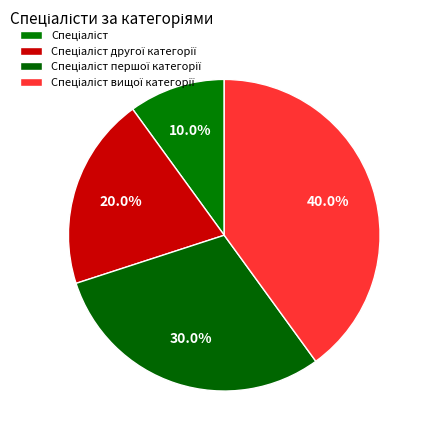

How many slices are in this pie chart?

4